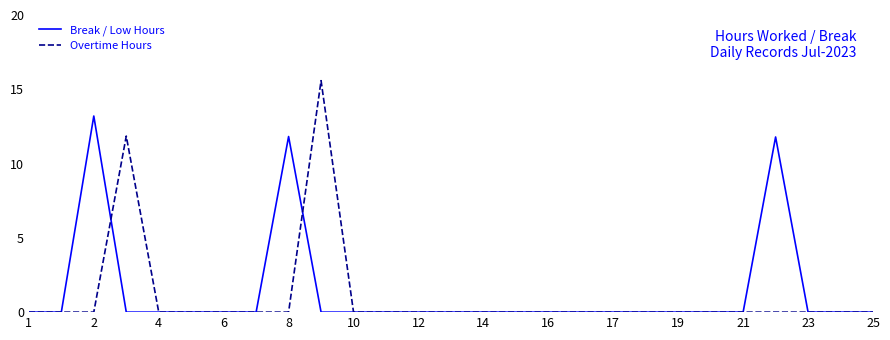

List the series in order of their peak value, highest first.

Overtime Hours, Break / Low Hours